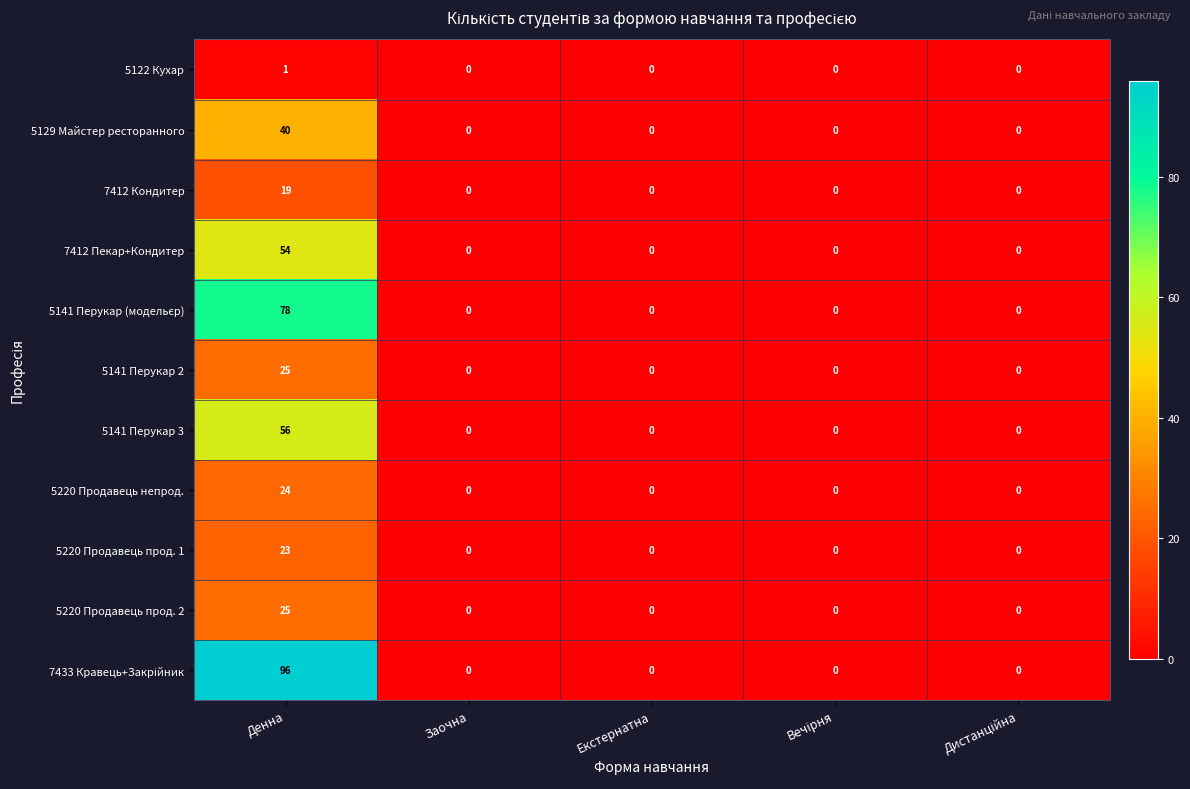

What is the difference between the highest and lowest values at Денна?

95